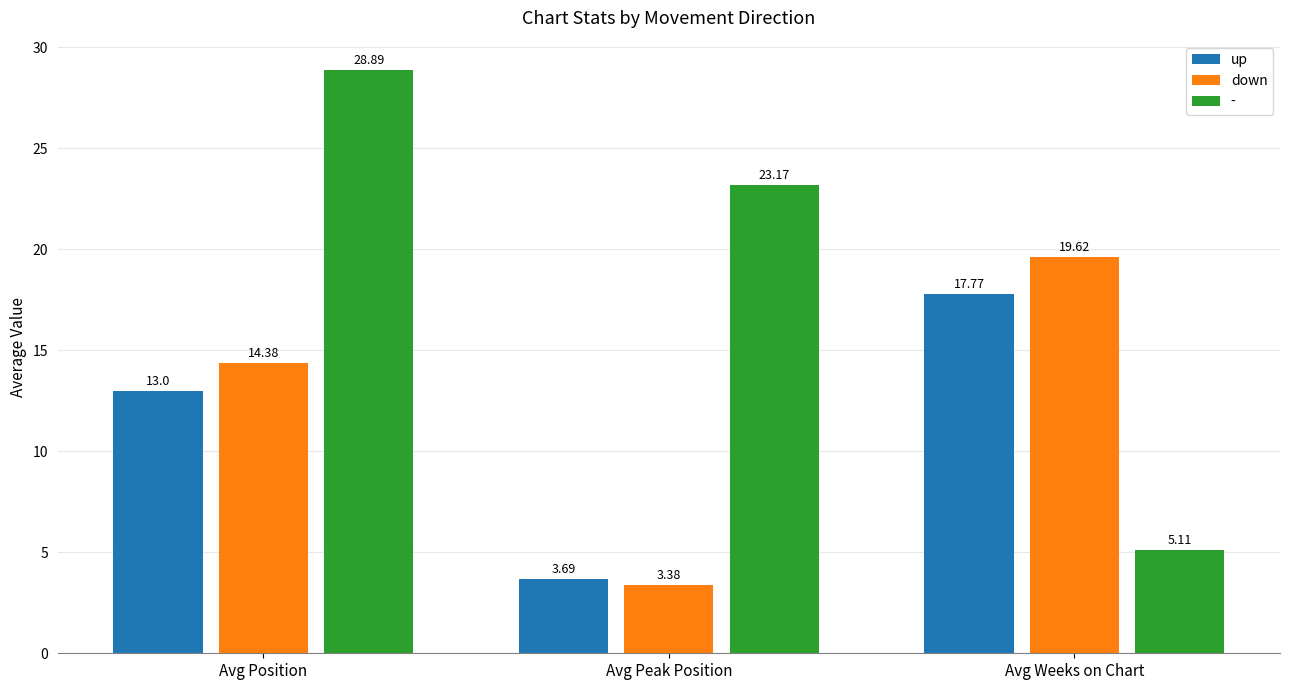

True or false: up has a value of 4.2 at Avg Position.

False